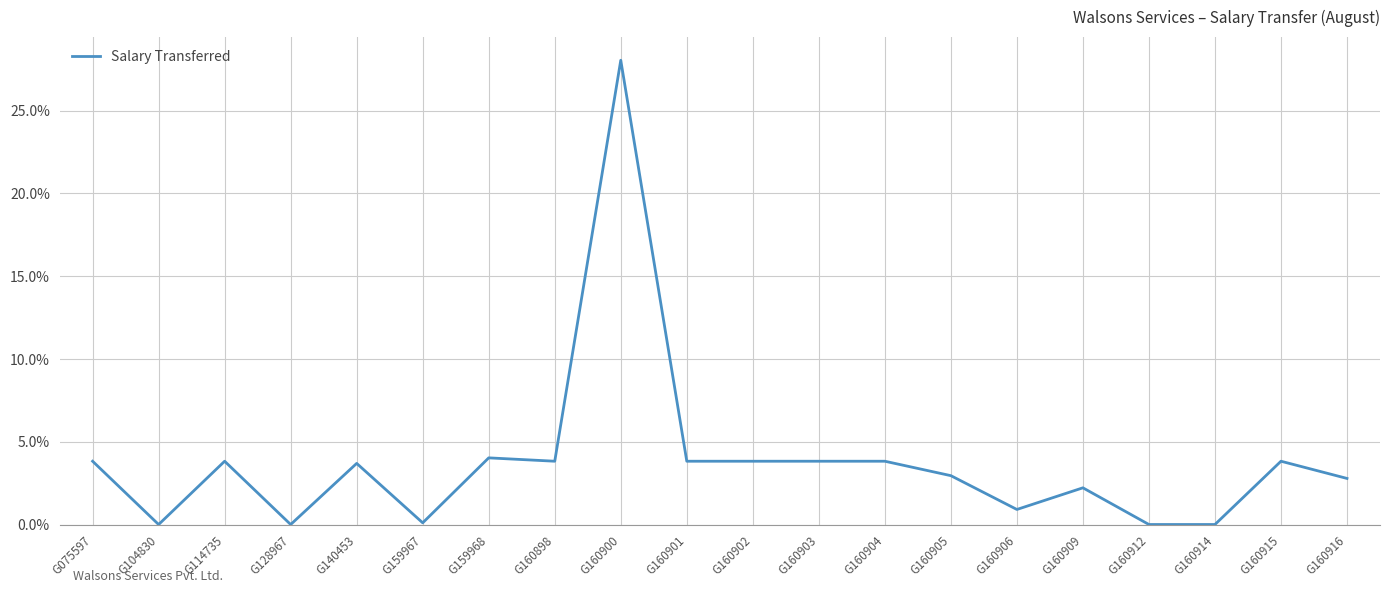

What is the difference between the values at G160915 and G104830?

3.8